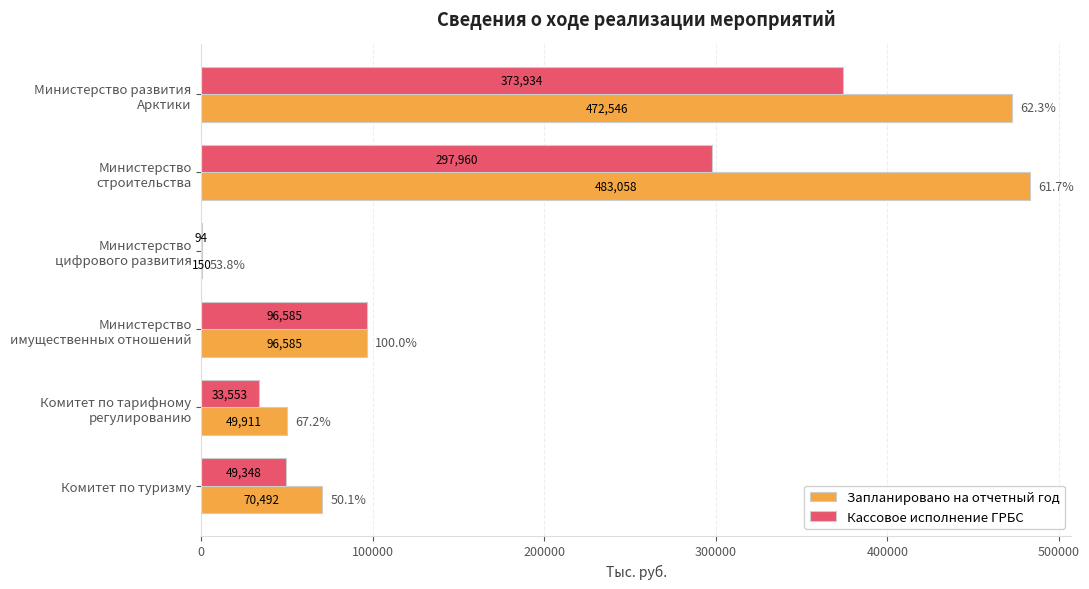

What is the greatest value displayed?

483057.7